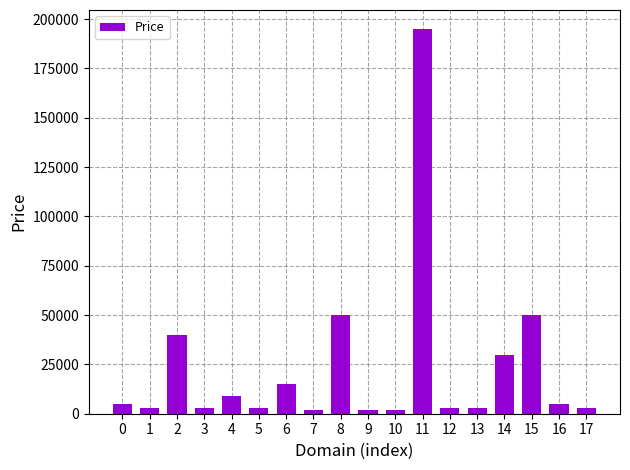

Does the chart contain any negative values?

No